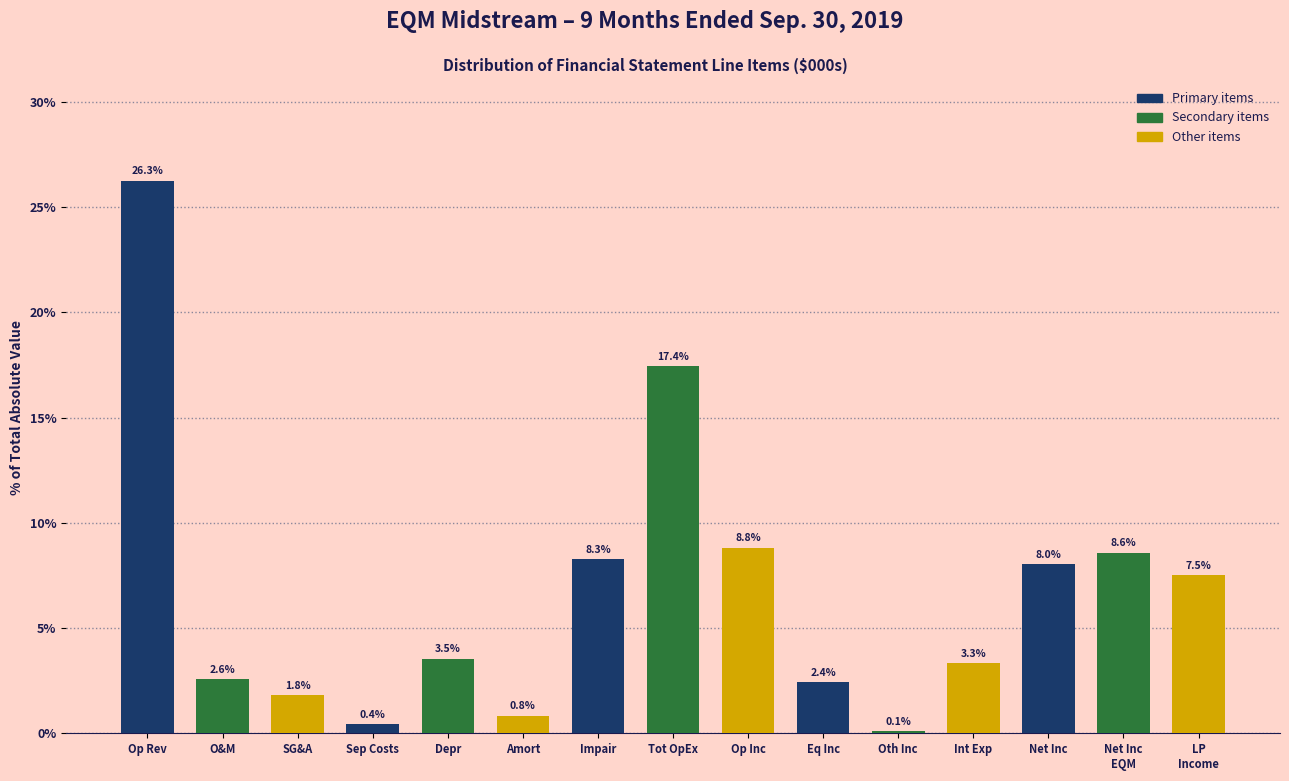

Reading left to right, transcribe all the data shown in this chart.

26.3	2.6	1.8	0.4	3.5	0.8	8.3	17.4	8.8	2.4	0.1	3.3	8.0	8.6	7.5